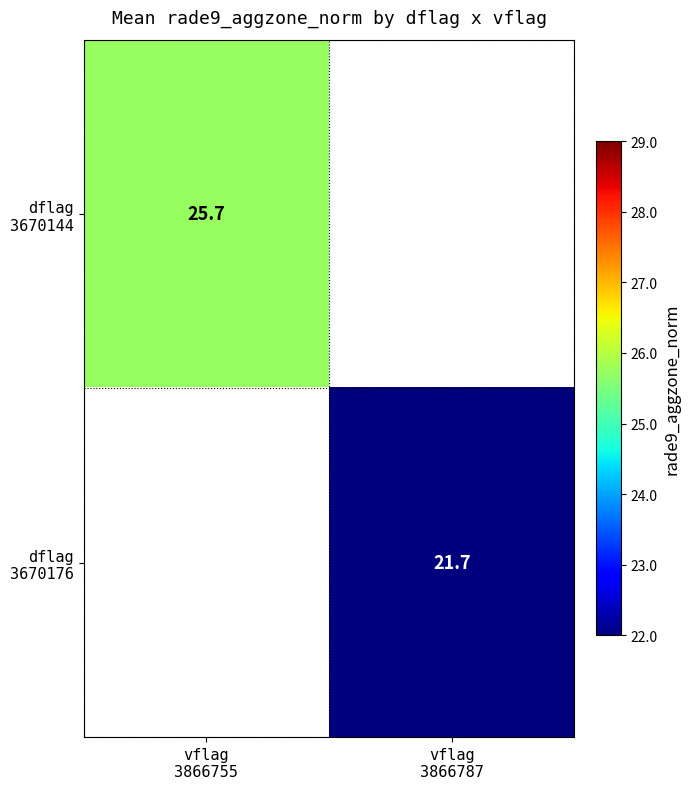

Which category has the highest value in the dflag 3670144 series?

vflag 3866755